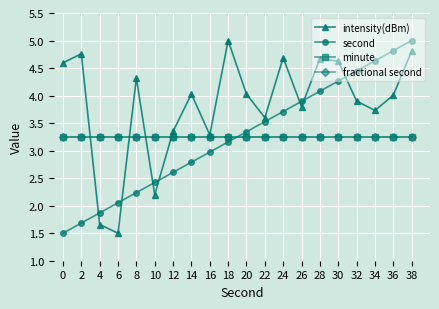

Reading left to right, list all the values displayed in this chart.

intensity(dBm): 0=4.6	2=4.8	4=1.7	6=1.5	8=4.3	10=2.2	12=3.3	14=4.0	16=3.3	18=5.0	20=4.0	22=3.6	24=4.7	26=3.8	28=4.7	30=4.6	32=3.9	34=3.7	36=4.0	38=4.8
second: 0=1.5	2=1.7	4=1.9	6=2.1	8=2.2	10=2.4	12=2.6	14=2.8	16=3.0	18=3.2	20=3.3	22=3.5	24=3.7	26=3.9	28=4.1	30=4.3	32=4.4	34=4.6	36=4.8	38=5.0
minute: 0=3.2	2=3.2	4=3.2	6=3.2	8=3.2	10=3.2	12=3.2	14=3.2	16=3.2	18=3.2	20=3.2	22=3.2	24=3.2	26=3.2	28=3.2	30=3.2	32=3.2	34=3.2	36=3.2	38=3.2
fractional second: 0=3.2	2=3.2	4=3.2	6=3.2	8=3.2	10=3.2	12=3.2	14=3.2	16=3.2	18=3.2	20=3.2	22=3.2	24=3.2	26=3.2	28=3.2	30=3.2	32=3.2	34=3.2	36=3.2	38=3.2